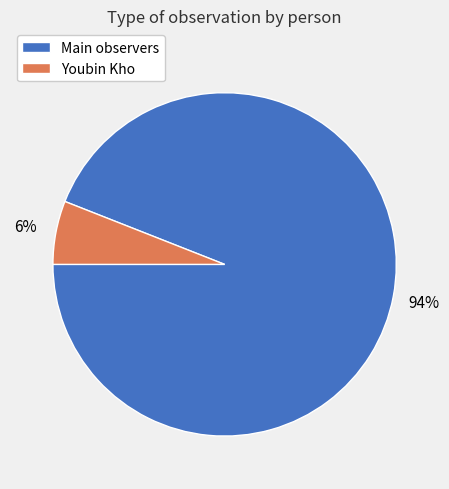

Does any single category account for the majority?

Yes